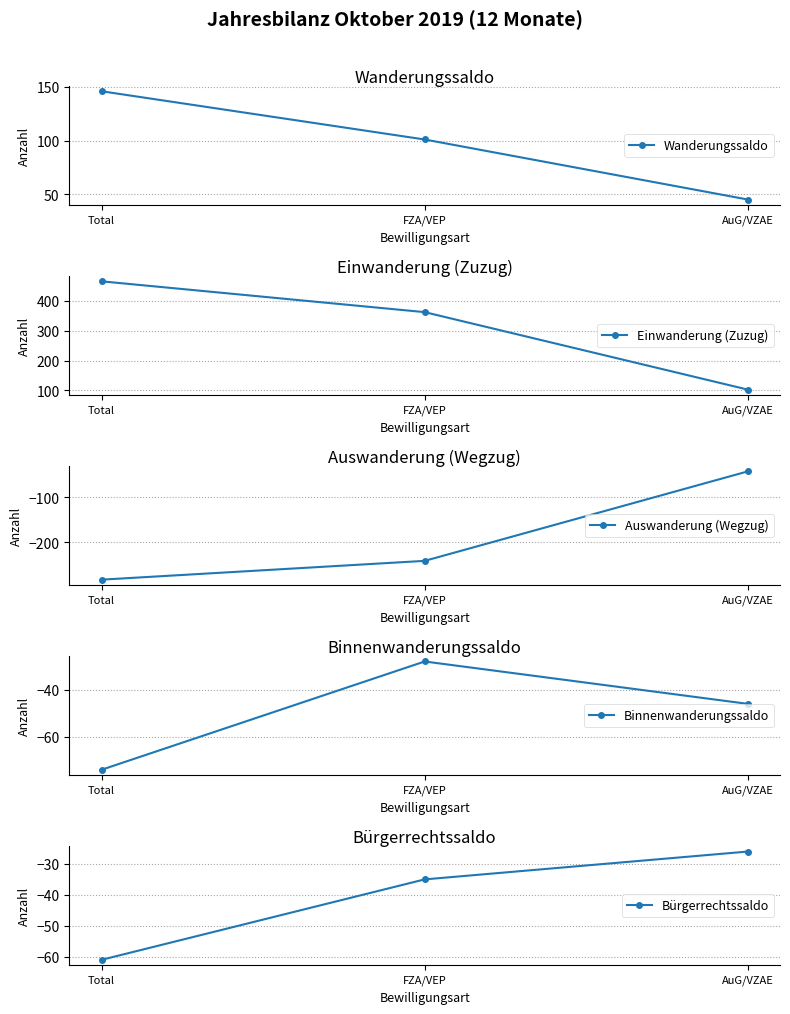

What is the label of the 2nd point from the left?

FZA/VEP